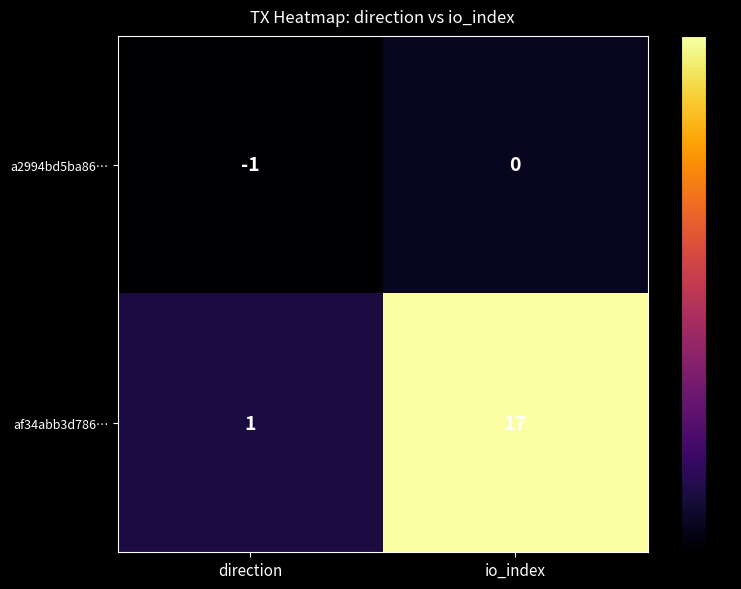

Reading right to left, what are all the values shown in this chart?

a2994bd5ba86…: 0	-1
af34abb3d786…: 17	1